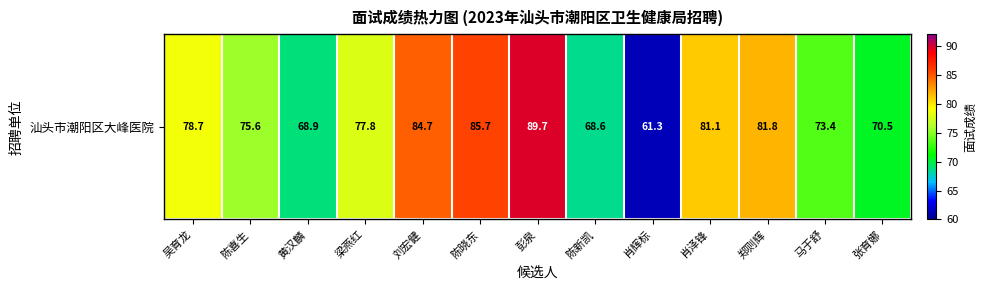

What is the smallest value displayed?

61.3